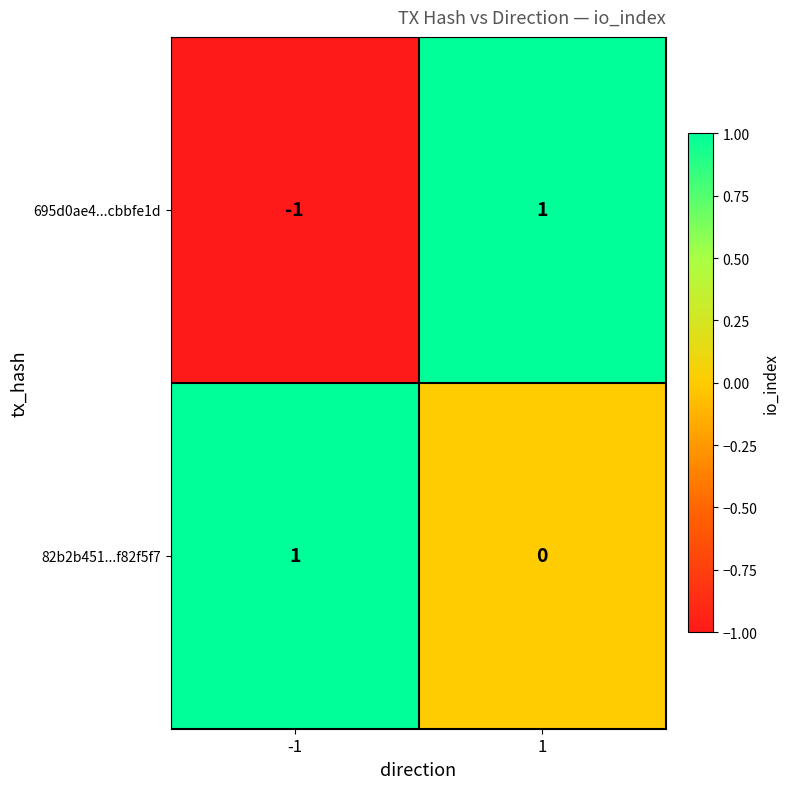

At 1, list the series in order from largest to smallest.

695d0ae4...cbbfe1d, 82b2b451...f82f5f7